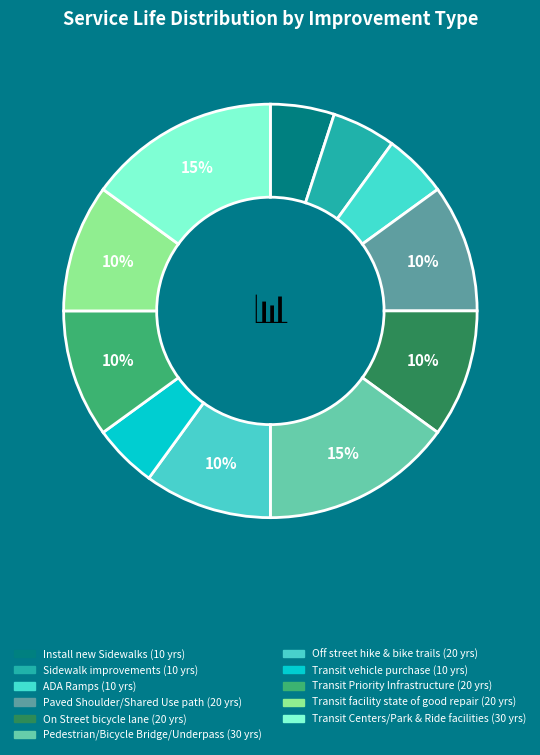

Count the number of slices in the pie.

11